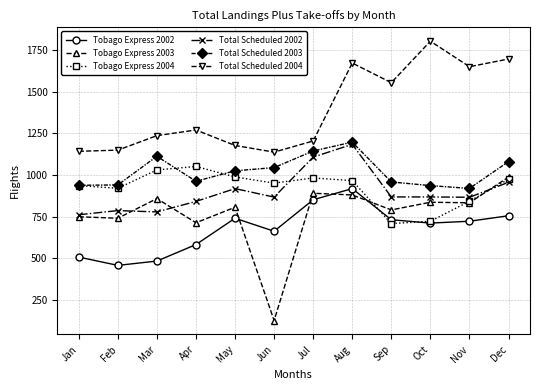

What is the sum of the Total Scheduled 2004 values at Jun and Sep?

2691